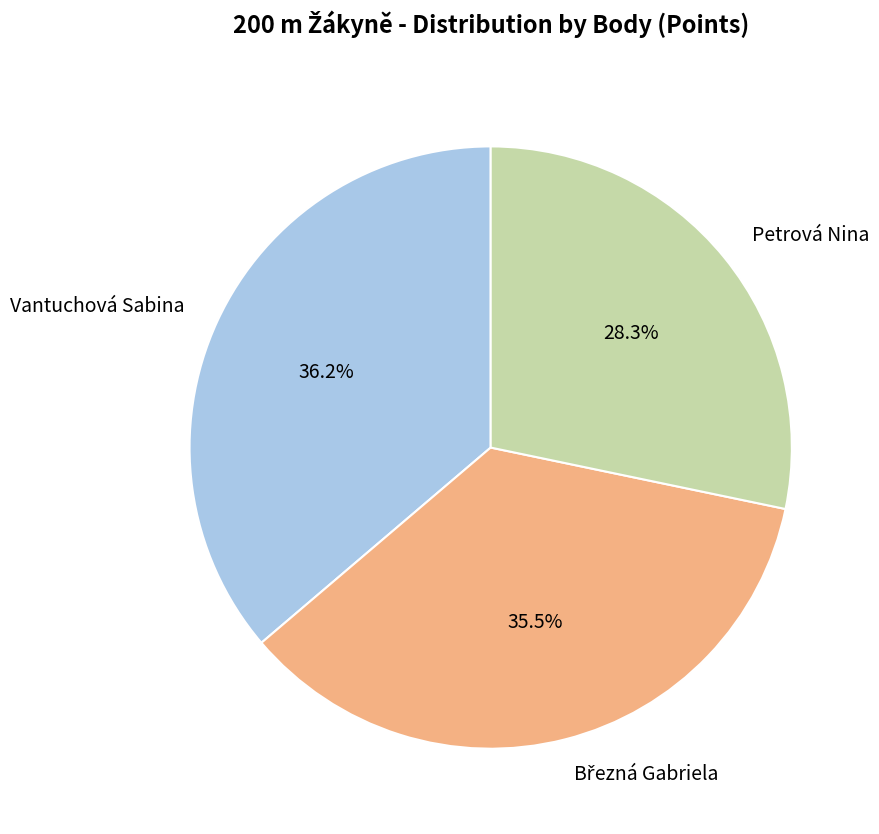

What is the smallest slice in the pie chart?

Petrová Nina